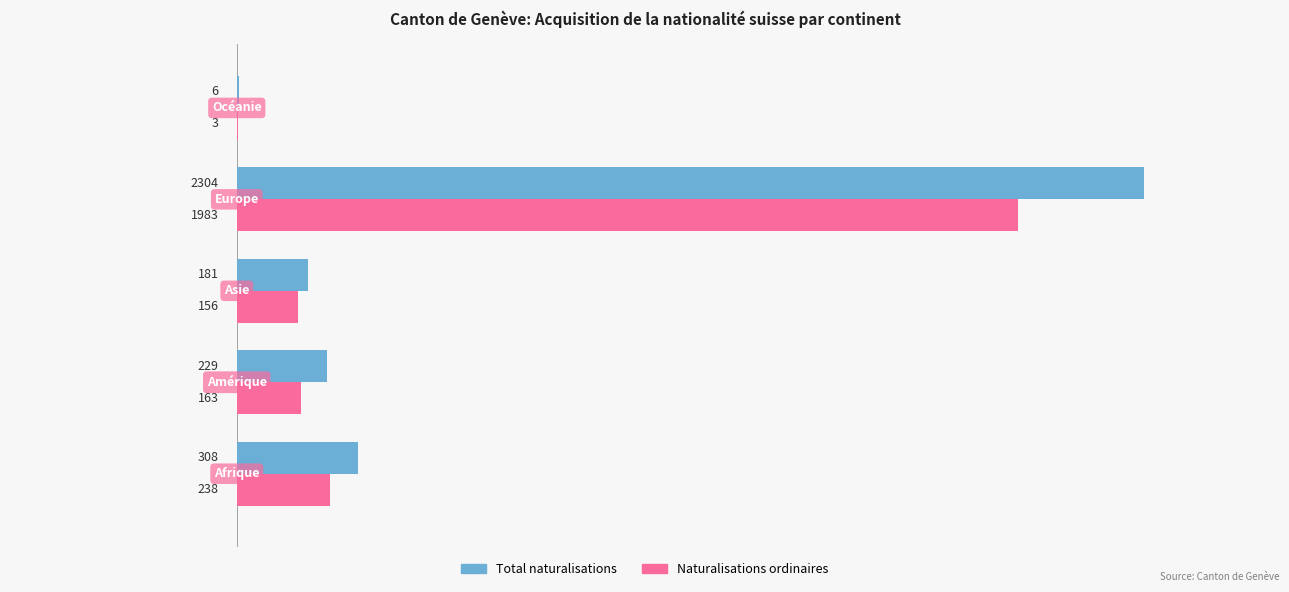

Which series has the largest total across all categories?

Total naturalisations